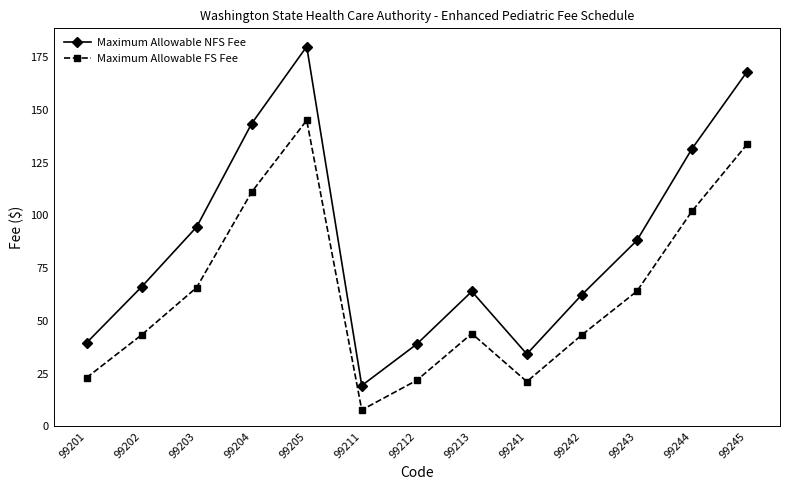

True or false: Maximum Allowable FS Fee and Maximum Allowable NFS Fee cross at least once.

False